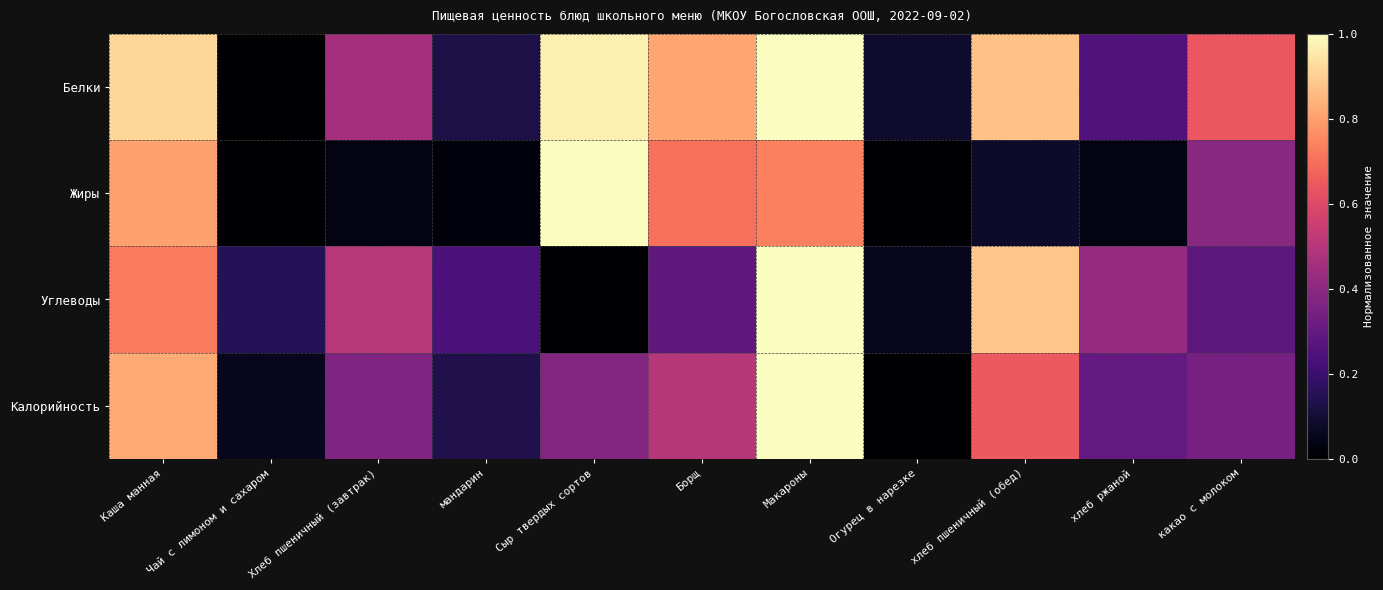

Between хлеб пшеничный (обед) and мандарин, which is larger?

хлеб пшеничный (обед)